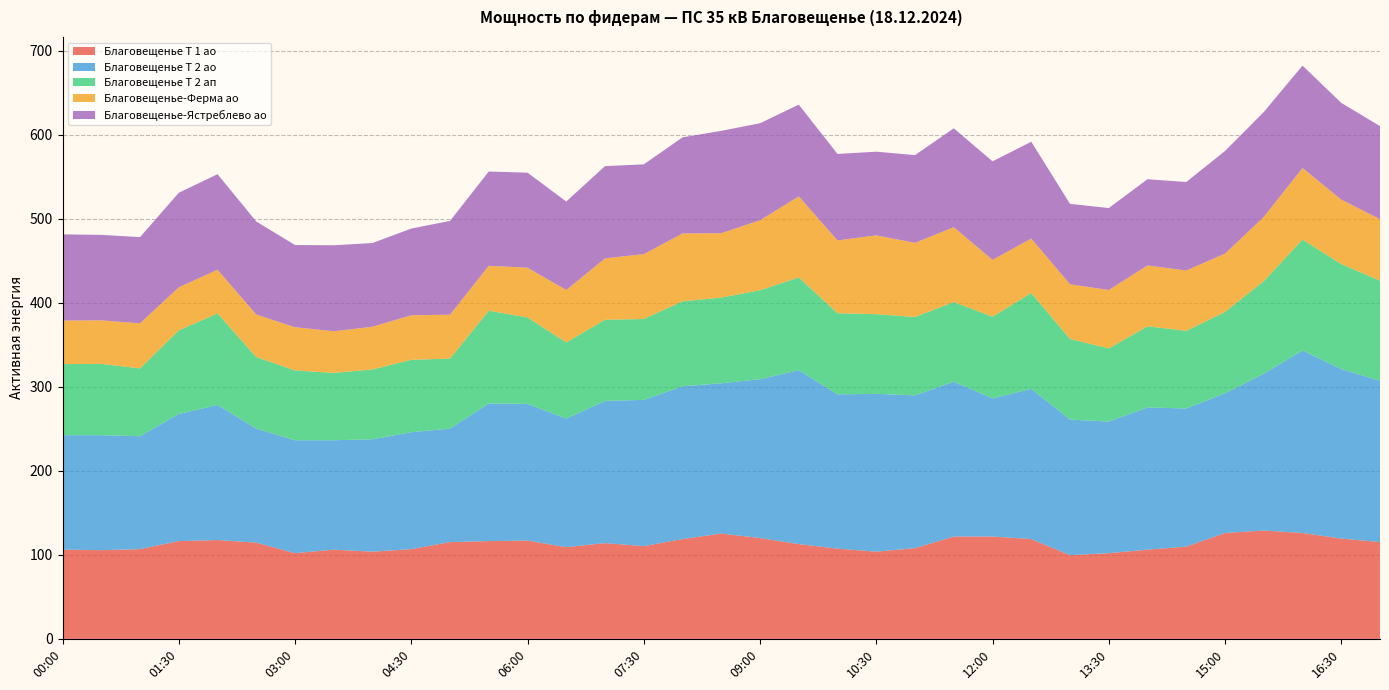

Reading left to right, list all the values displayed in this chart.

Благовещенье Т 1 ао: 106.2	105.6	106.8	116.4	117.6	114.6	102.0	106.2	103.8	106.8	115.2	116.4	117.0	109.2	114.0	110.4	118.8	125.4	120.0	112.8	107.4	103.8	108.0	121.8	121.8	118.8	99.6	102.0	106.2	109.8	126.0	129.0	126.0	119.4	115.2
Благовещенье Т 2 ао: 136.2	136.8	134.4	151.2	160.8	135.6	134.4	130.2	133.8	139.2	135.0	163.8	162.6	153.0	169.2	174.0	181.8	178.8	189.0	207.0	183.6	187.8	181.8	184.2	164.4	178.8	161.4	156.6	169.2	164.4	166.2	186.6	217.2	201.6	192.0
Благовещенье Т 2 ап: 84.6	84.9	80.7	99.6	108.9	85.2	83.1	80.1	83.1	86.1	83.4	110.4	102.9	90.6	96.6	96.3	101.1	102.0	105.9	110.4	96.6	94.8	93.3	94.8	97.2	114.0	96.0	87.0	96.6	92.4	96.9	110.1	132.0	125.1	119.1
Благовещенье-Ферма ао: 51.8	51.8	53.6	51.2	52.0	50.6	51.4	49.6	50.8	53.0	52.2	53.4	59.2	62.4	73.0	77.2	80.8	76.6	83.2	96.4	86.6	93.8	88.2	89.2	67.6	64.8	65.0	69.6	72.4	71.8	69.4	76.4	85.2	76.6	73.2
Благовещенье-Ястреблево ао: 102.6	101.7	102.6	112.5	113.7	110.7	97.8	102.3	99.6	103.2	111.6	112.2	113.1	105.3	109.8	106.8	114.3	121.8	115.5	109.2	102.9	99.6	104.4	117.6	117.3	115.2	95.7	97.5	102.6	105.3	122.1	124.8	121.8	115.2	110.7